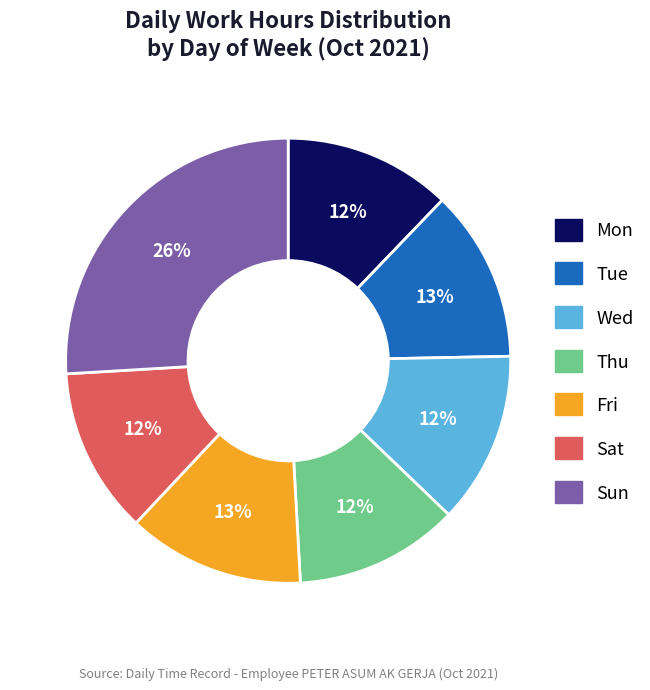

Which has a higher value, Sun or Thu?

Sun